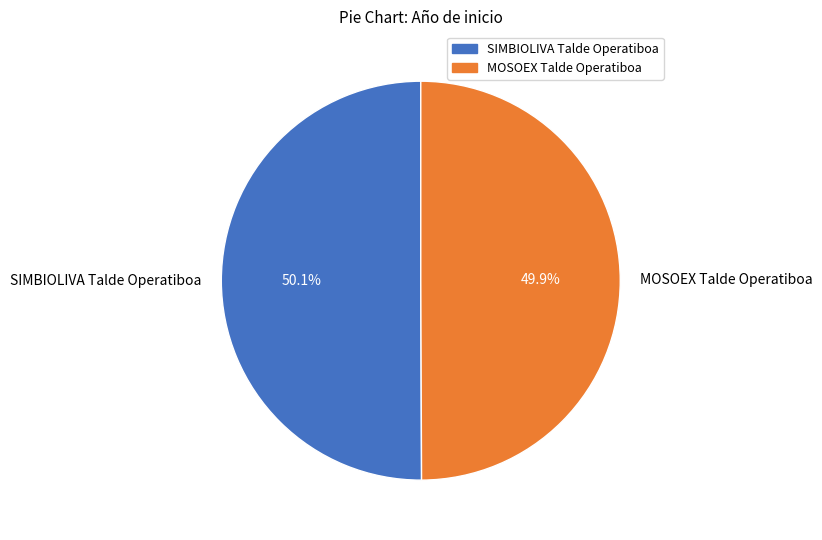

To the nearest percent, what percentage of the pie is SIMBIOLIVA Talde Operatiboa?

50%